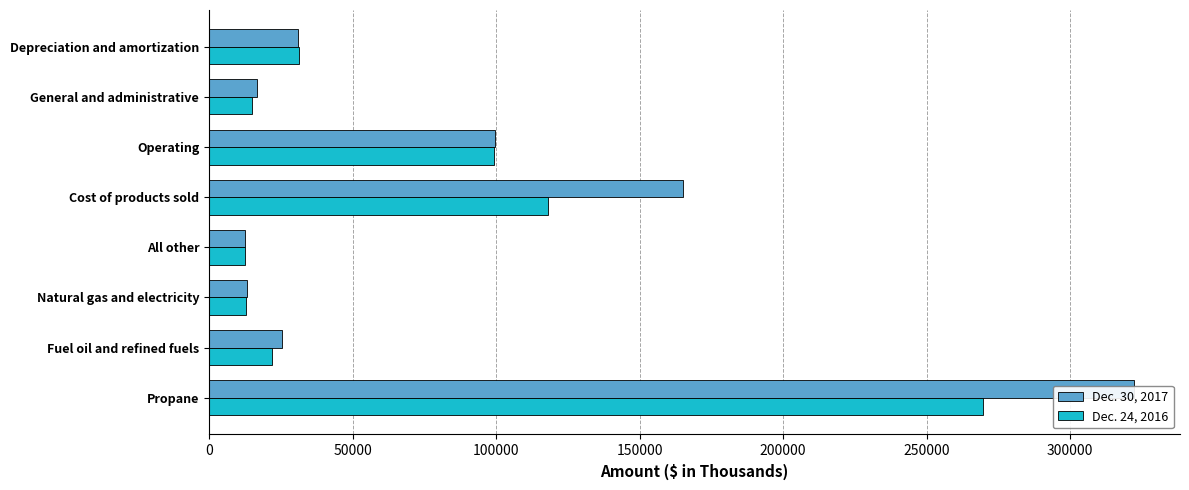

What is the difference between the highest and lowest values at Propane?

52671